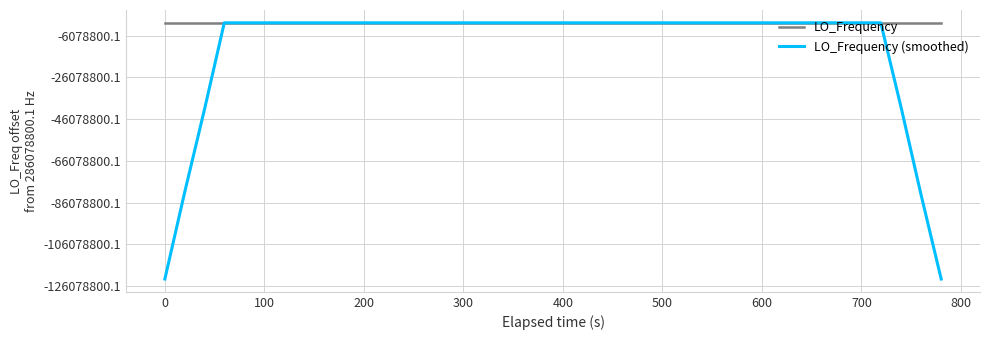

Is this an area chart (filled region under the line)?

No